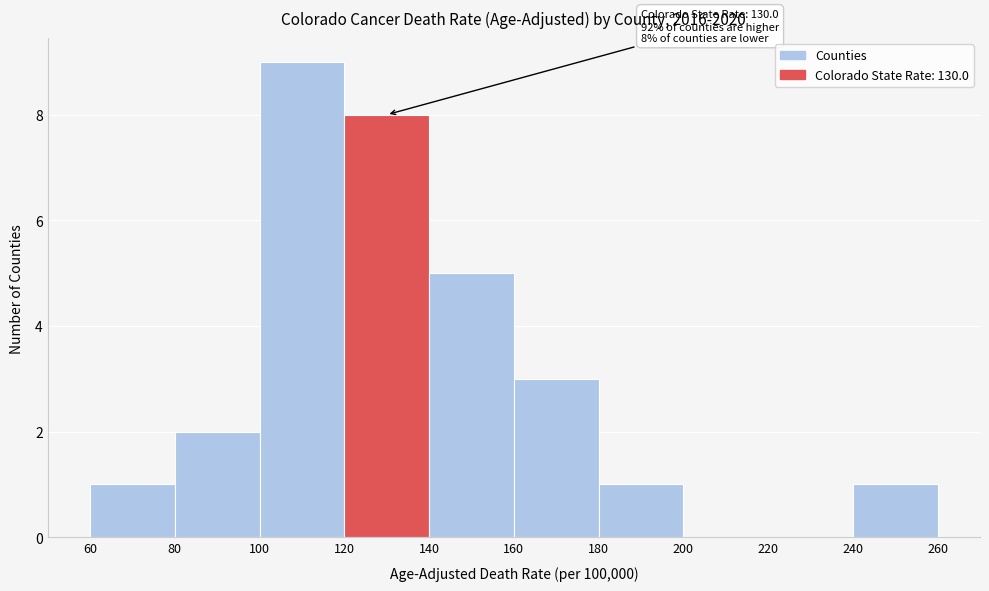

Which range on the x-axis has the tallest bar?

100 to 120